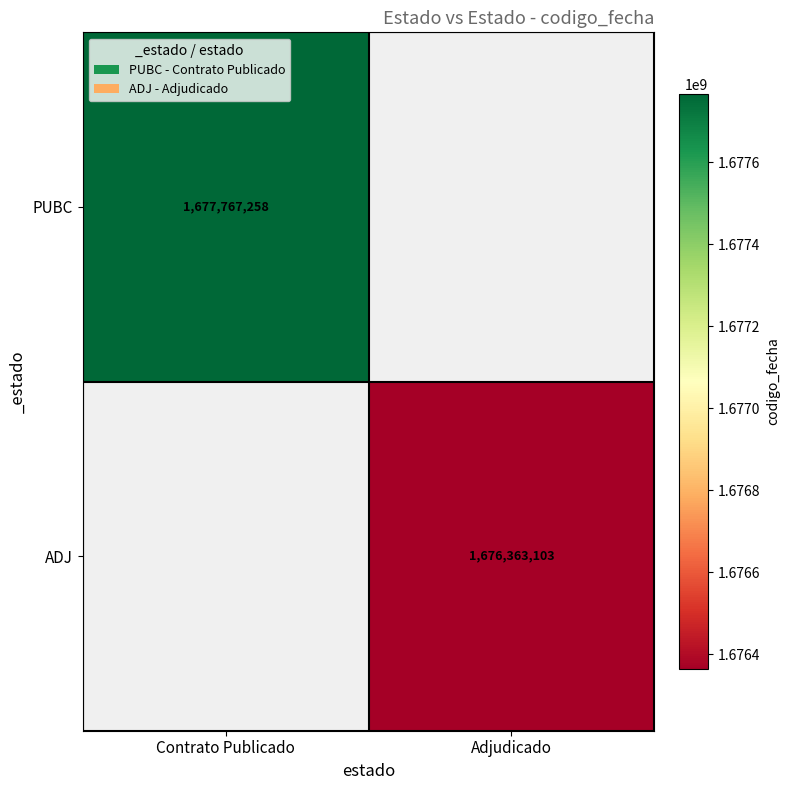

The value of ADJ at Adjudicado is 912547308. True or false?

False